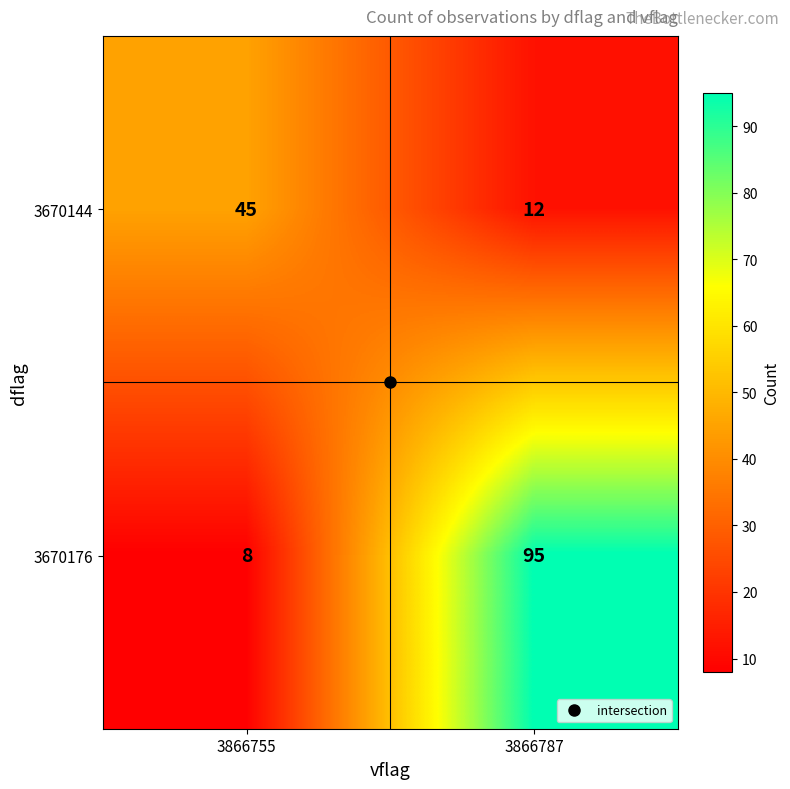

Is it true that 3670144 equals 3 at 3866787?

False